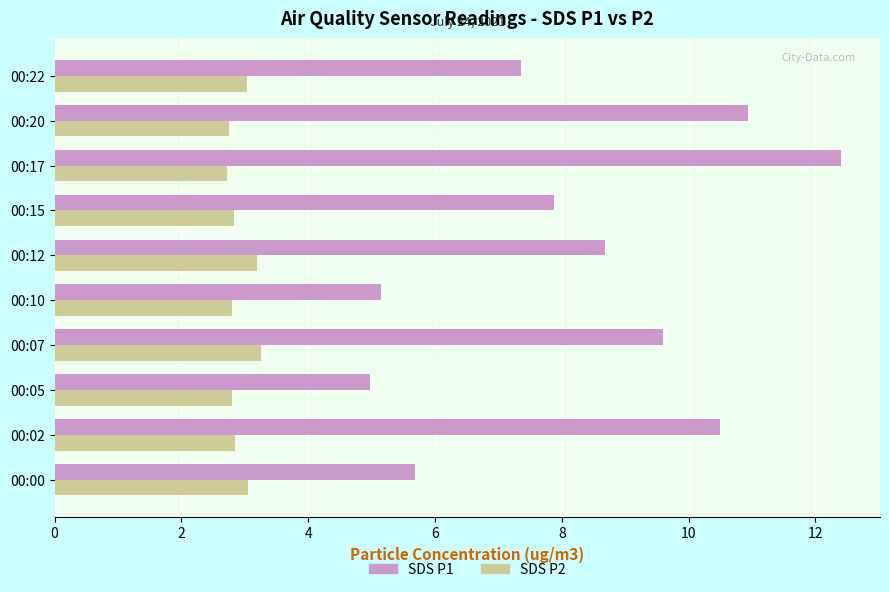

At how many categories does at least one series exceed 10?

3